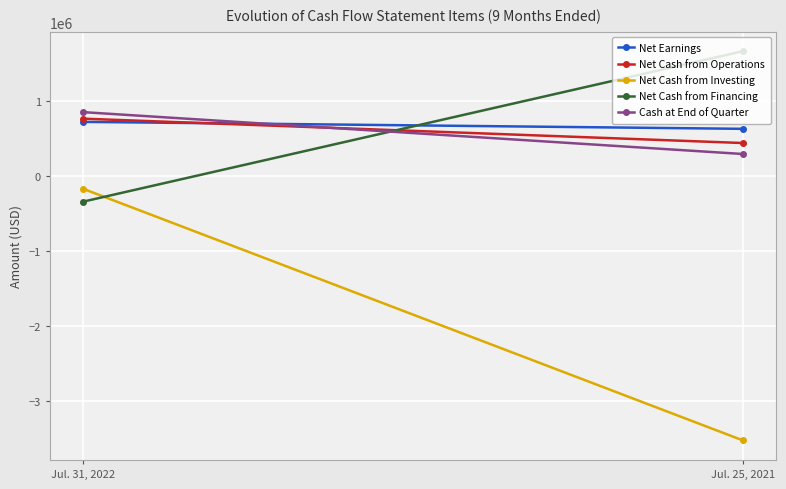

Which series has the widest spread of values?

Net Cash from Investing